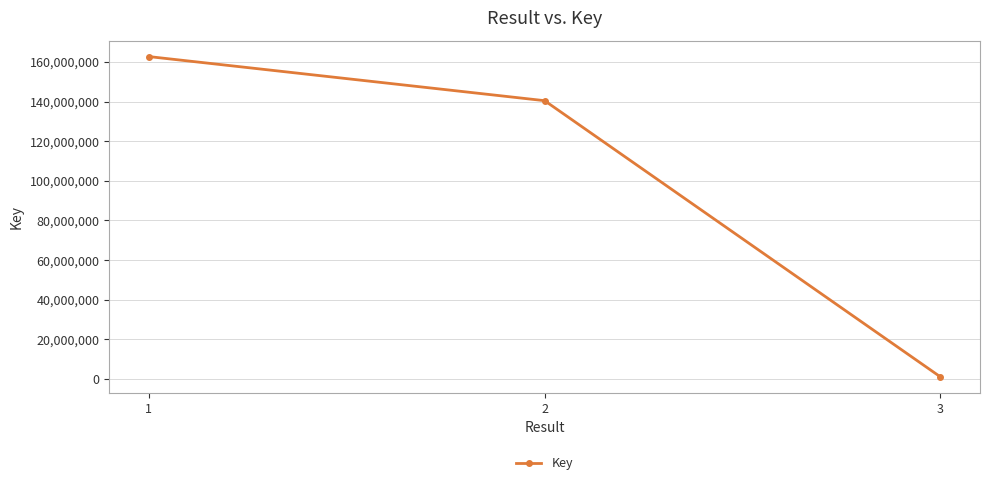

What is the change in value from 1 to 2?

-22247738